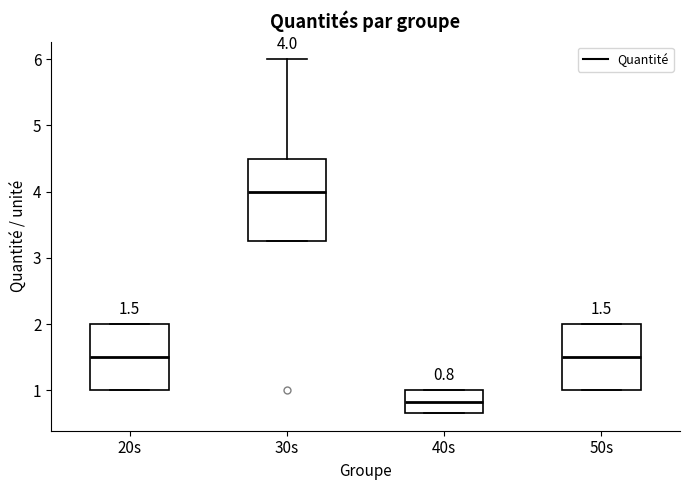

Which box has the lowest median line?

40s